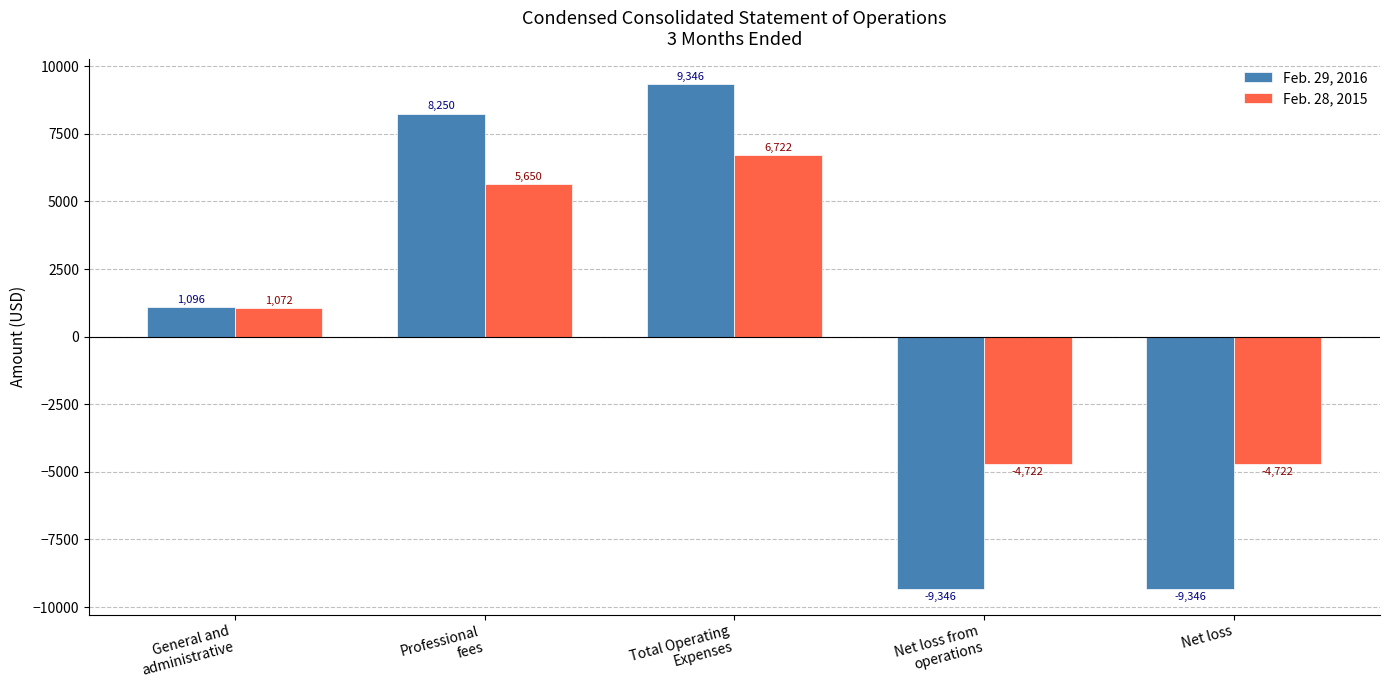

Does the chart contain stacked bars?

No